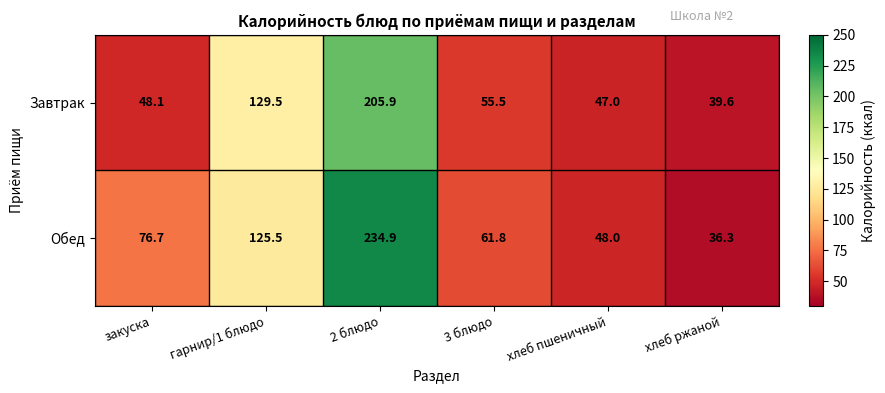

What is the spread (max minus min) of values at 2 блюдо?

29.0